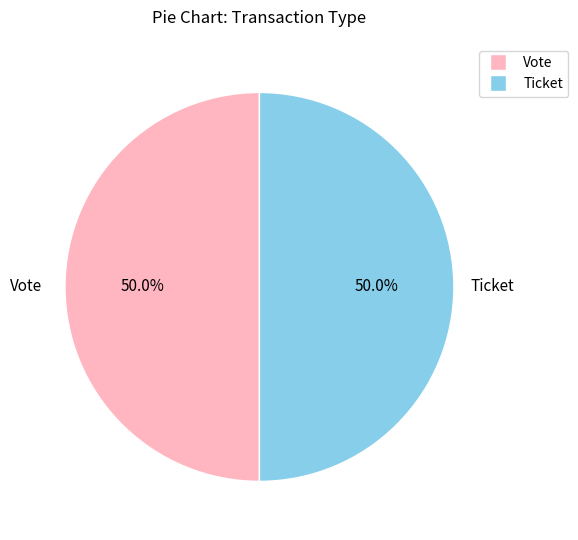

Approximately how many times larger is the value at Ticket compared to Vote?

1.0